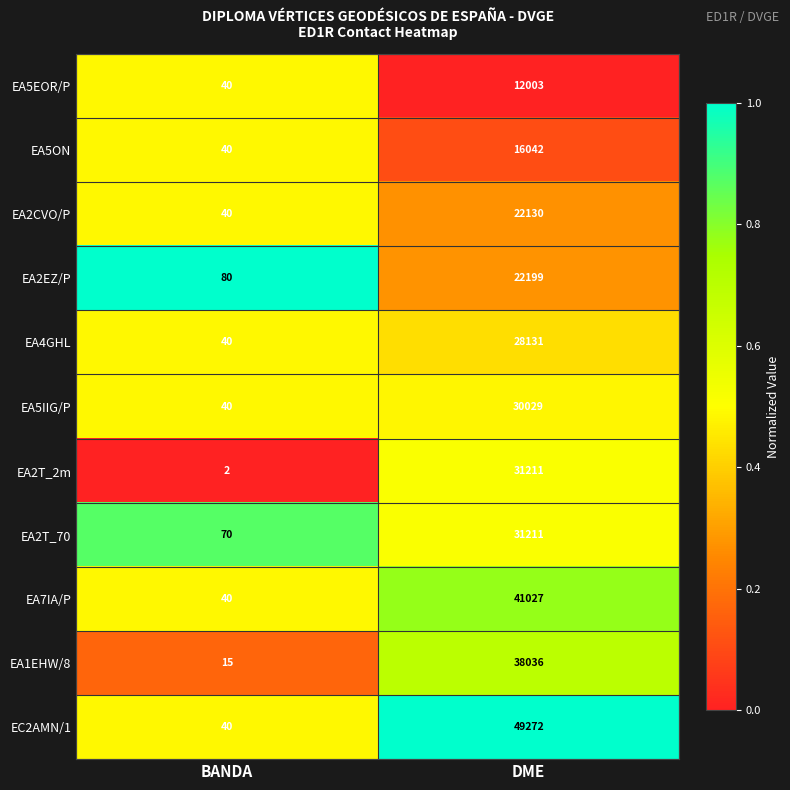

Which series changed the most between BANDA and DME?

EC2AMN/1